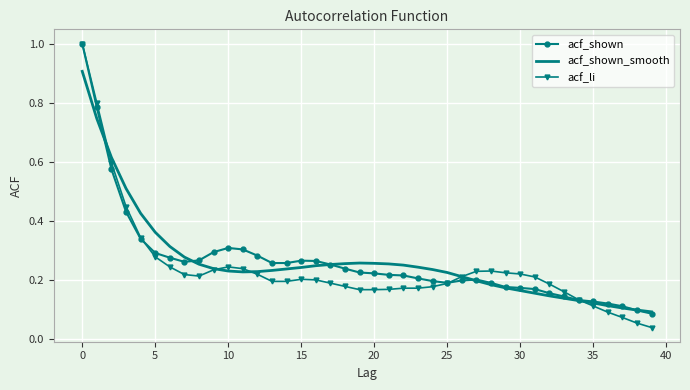

What is the maximum value for acf_shown?

1.0